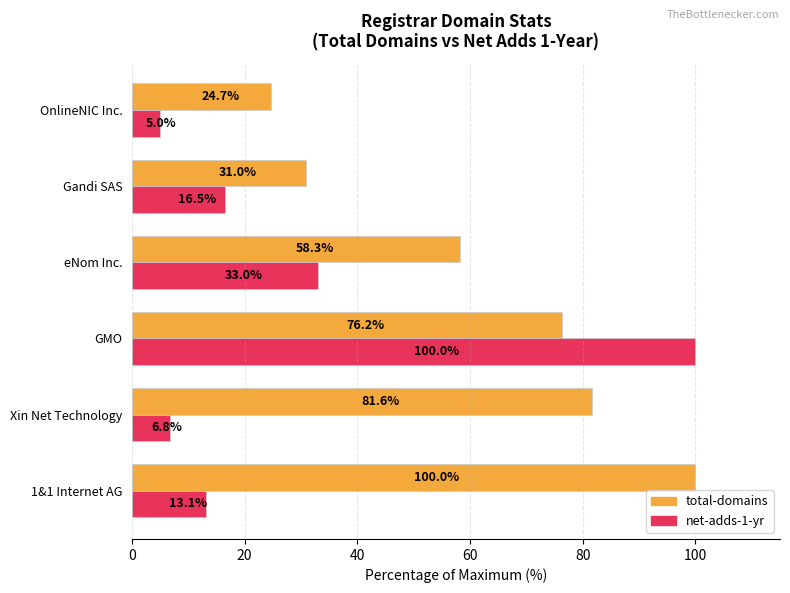

What is the greatest value displayed?

100.0